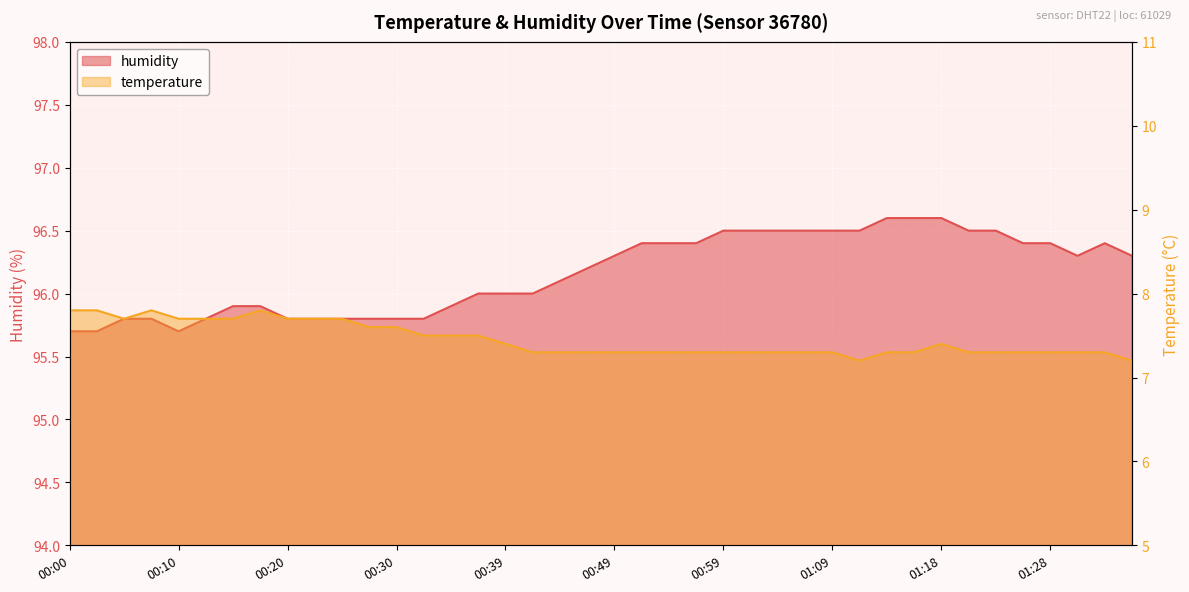

Rank the series at 01:35 from lowest to highest value.

temperature, humidity